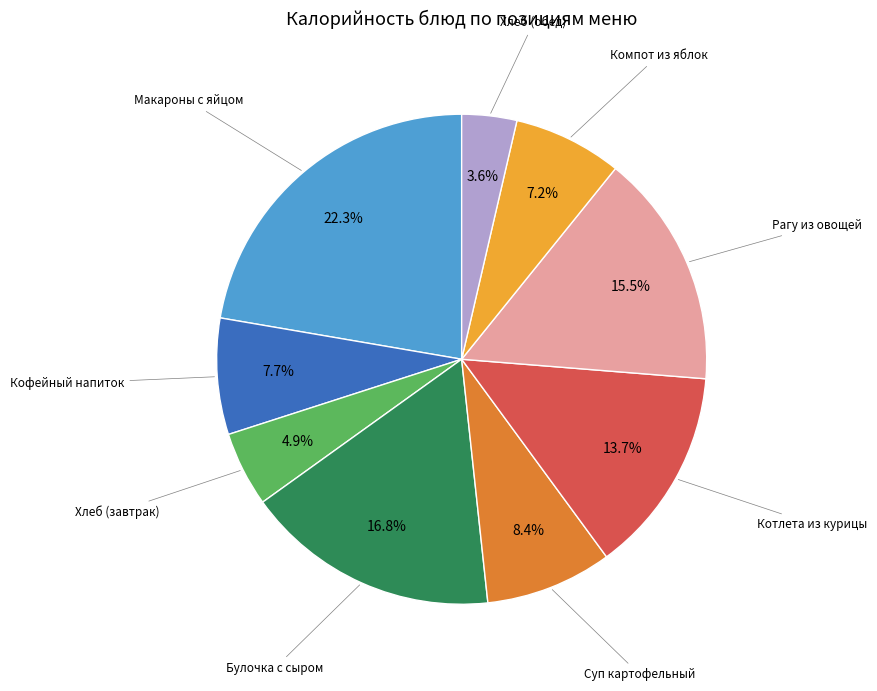

To the nearest percent, what is the difference between the Булочка с сыром and Котлета из курицы slice percentages?

3%